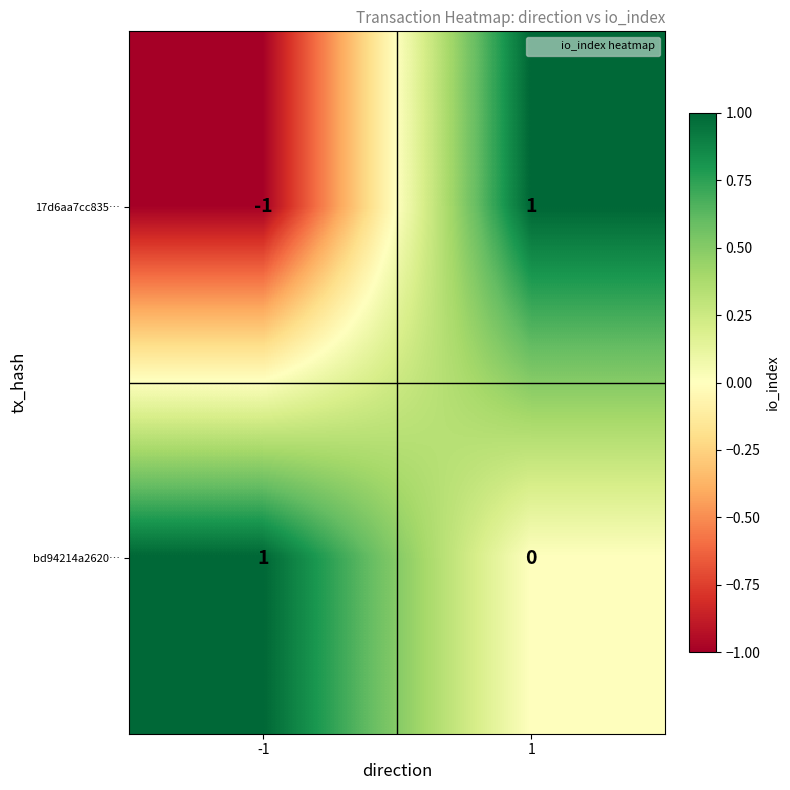

What is the difference between the highest and lowest values at 1?

1